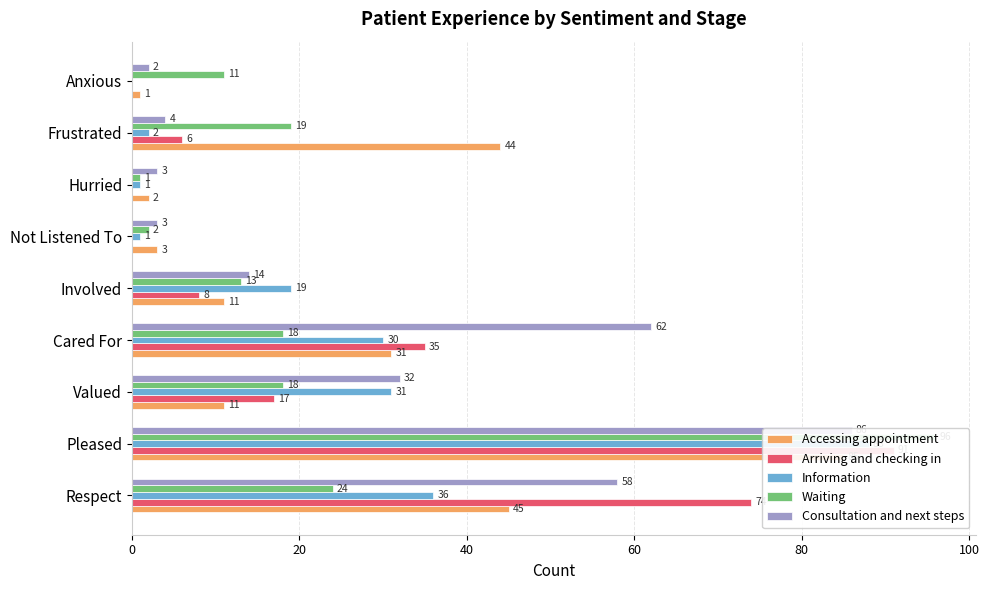

What is the difference between the maximum and second lowest values in the Waiting series?

94